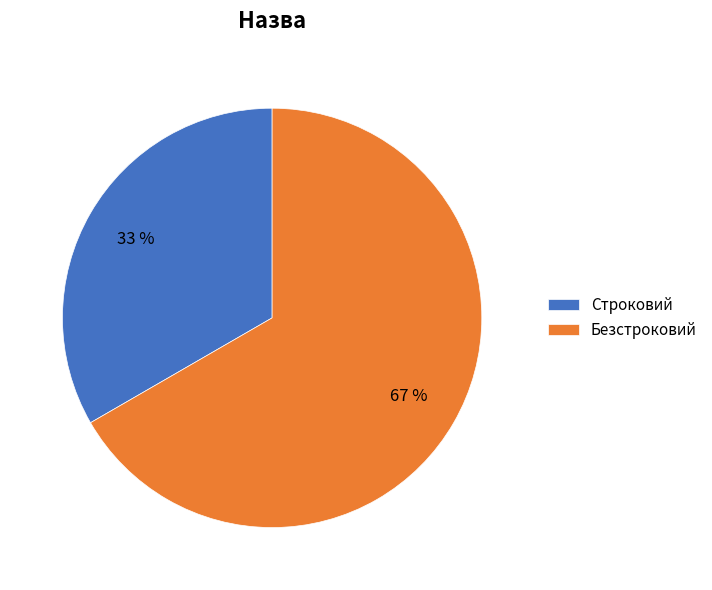

To the nearest percent, what percentage of the pie is Безстроковий?

67%